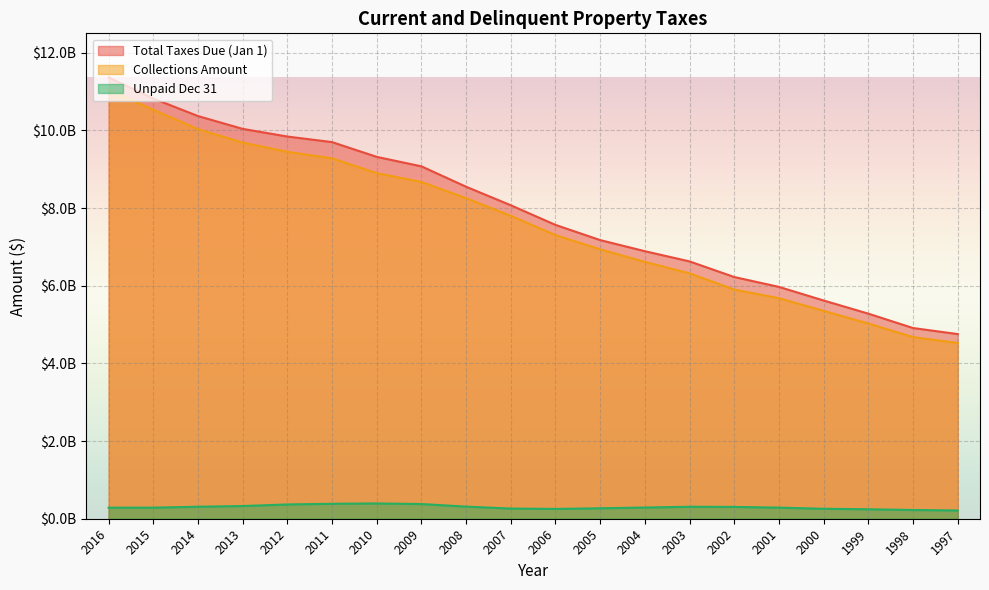

Rank the categories by Collections Amount value from highest to lowest.

2016, 2015, 2014, 2013, 2012, 2011, 2010, 2009, 2008, 2007, 2006, 2005, 2004, 2003, 2002, 2001, 2000, 1999, 1998, 1997